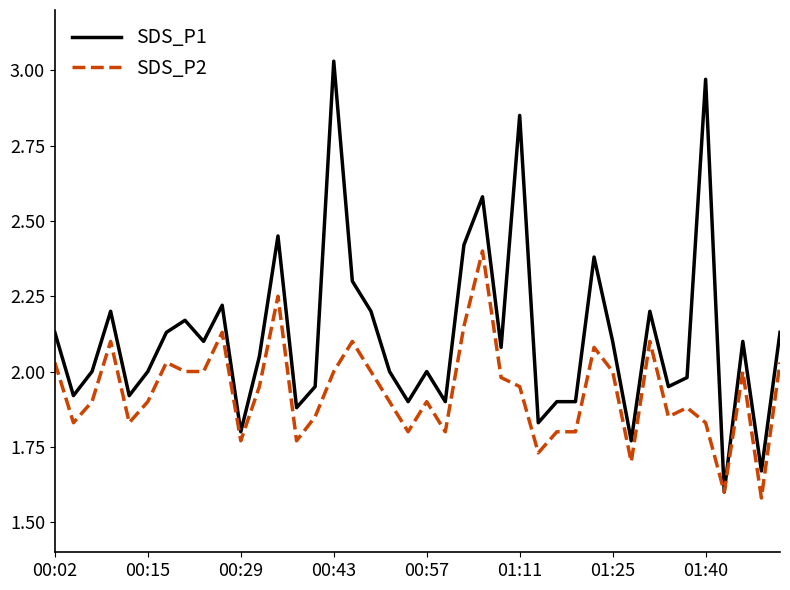

Which series has the widest spread of values?

SDS_P1